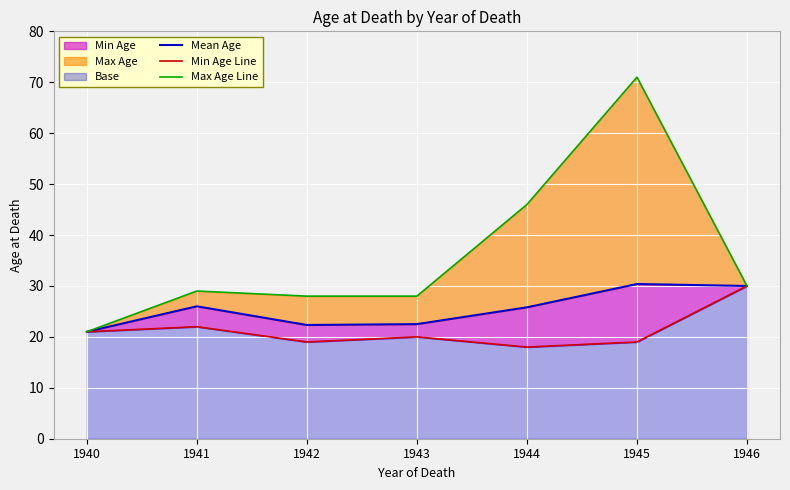

True or false: Mean Age and Max Age Line cross at least once.

False